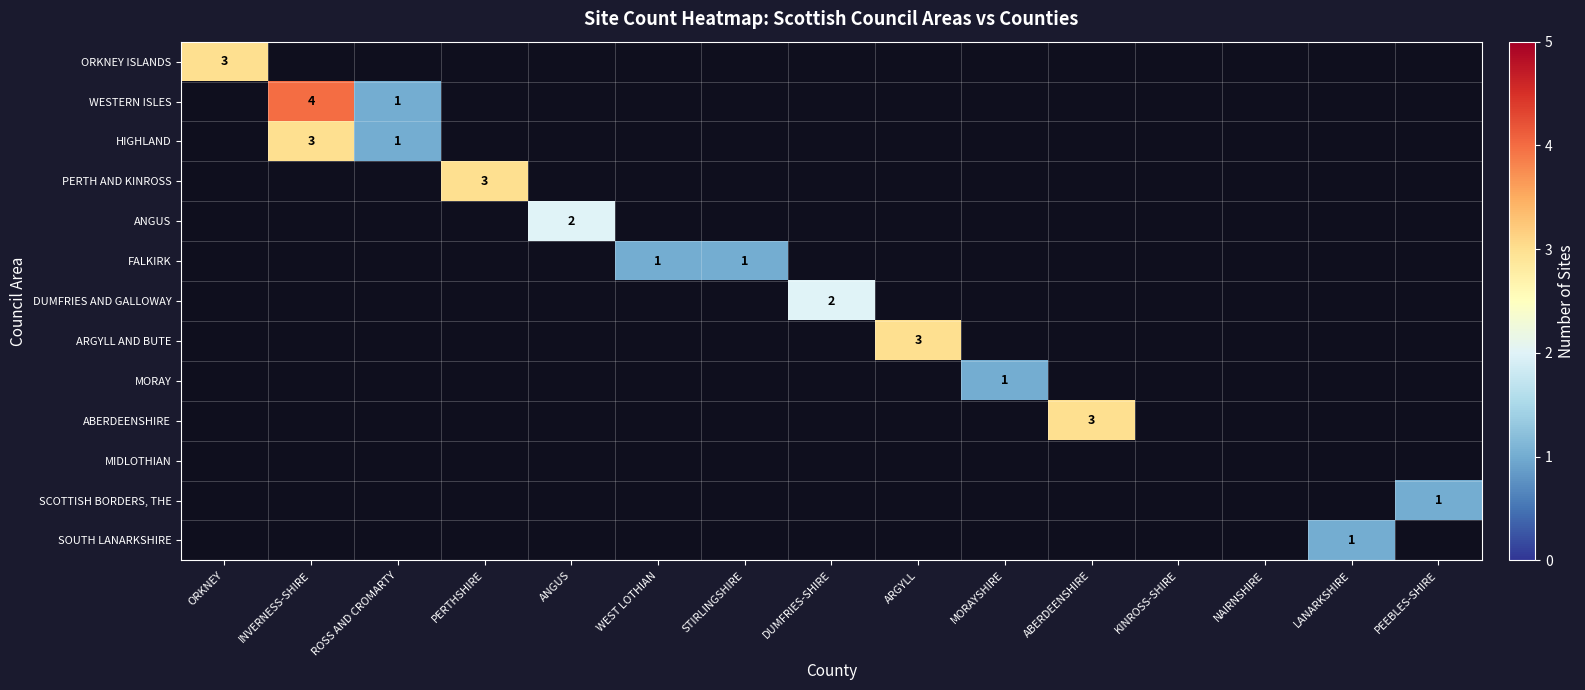

At which category does the chart reach its minimum across all series?

ROSS AND CROMARTY